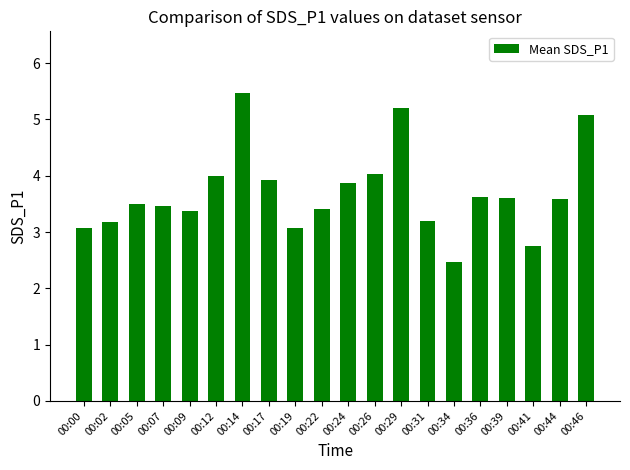

What value does the data have at 00:26?

4.0